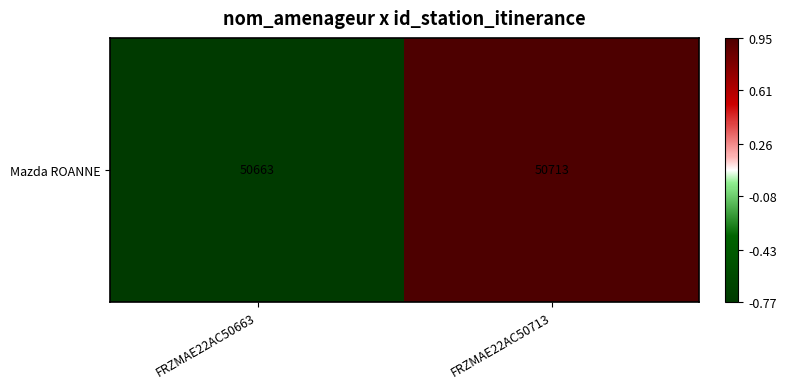

Rank the categories by value from highest to lowest.

FRZMAE22AC50713, FRZMAE22AC50663